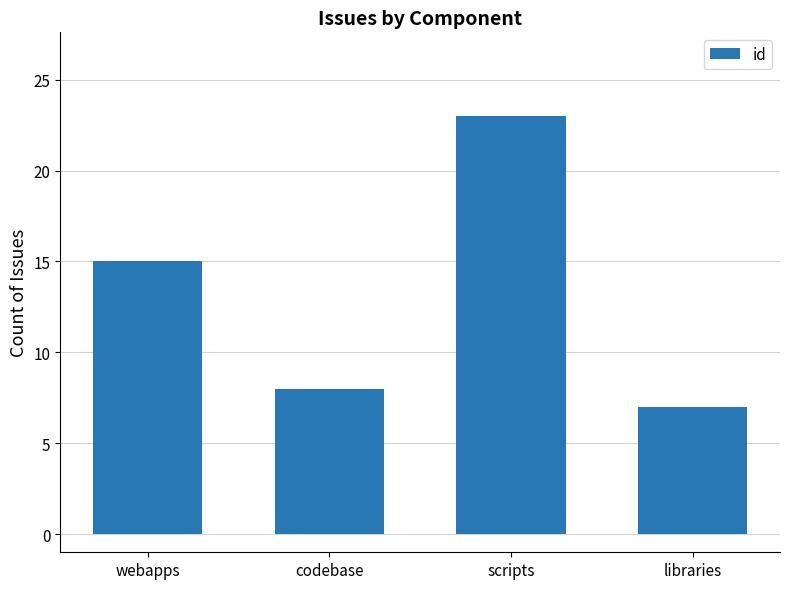

What is the difference between the maximum and minimum values?

16